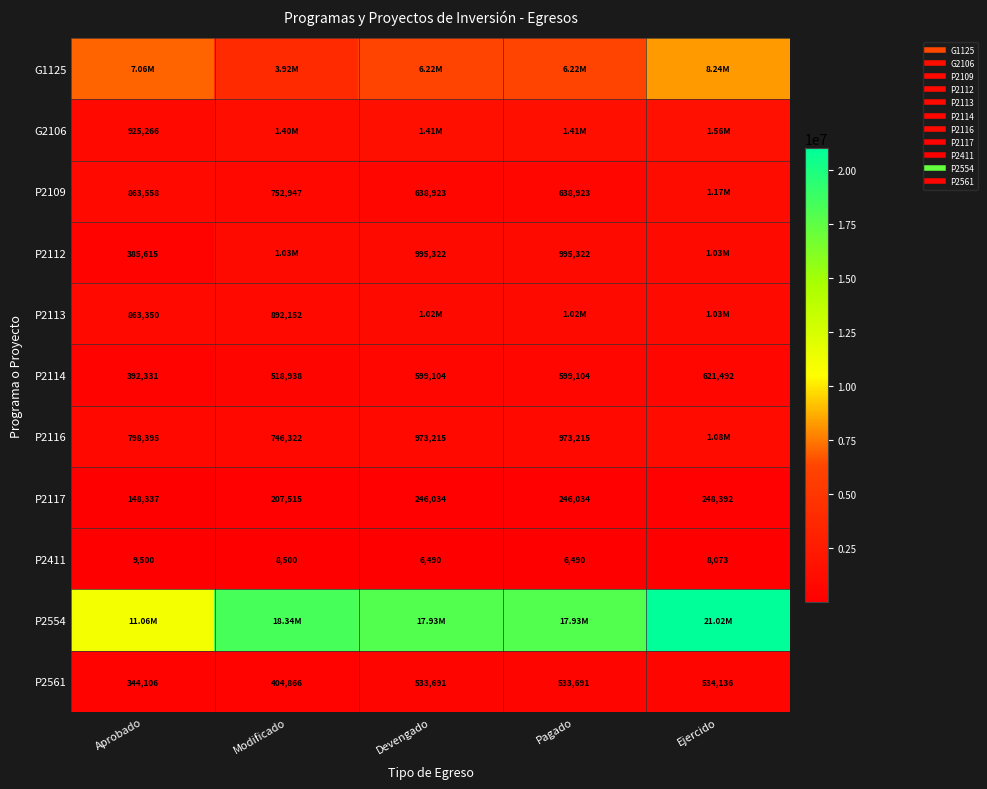

Which series has the largest total across all categories?

P2554